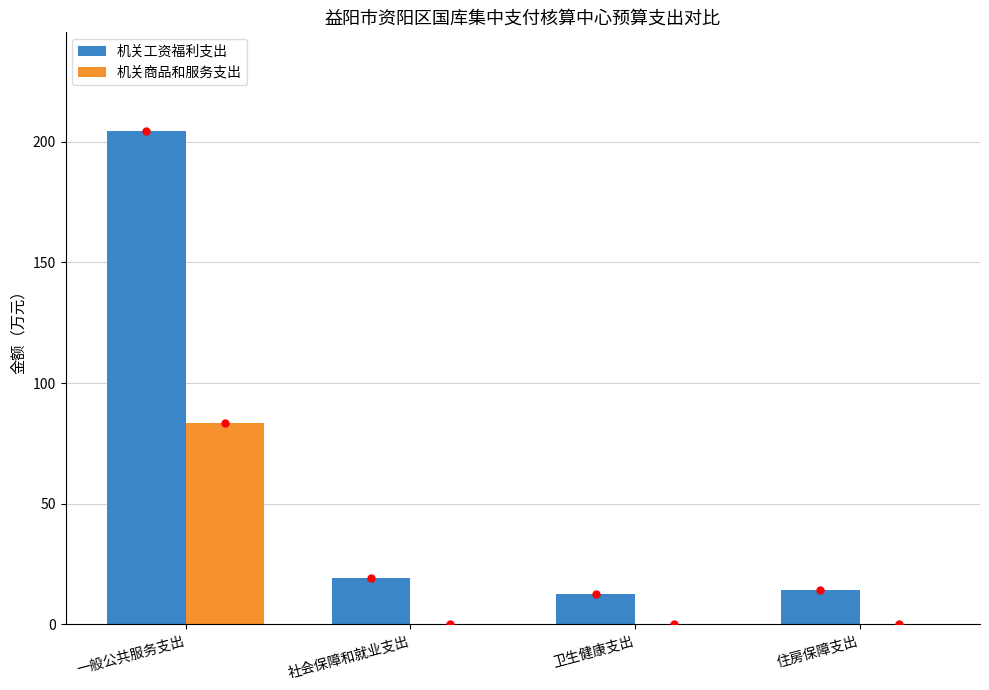

What are all the series names shown in the legend?

机关工资福利支出, 机关商品和服务支出